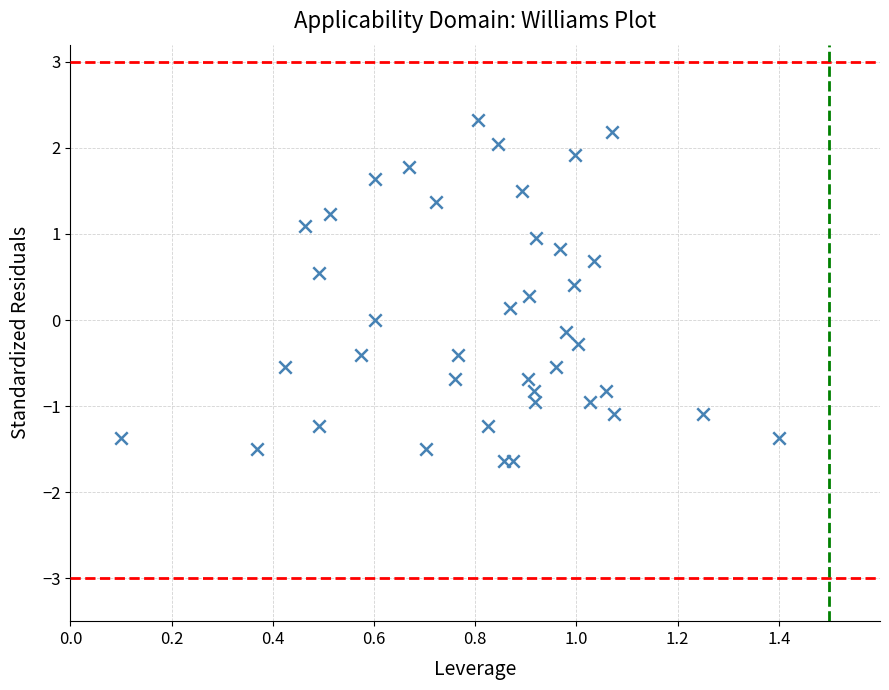

What is the range of Y values (max minus min)?

4.0